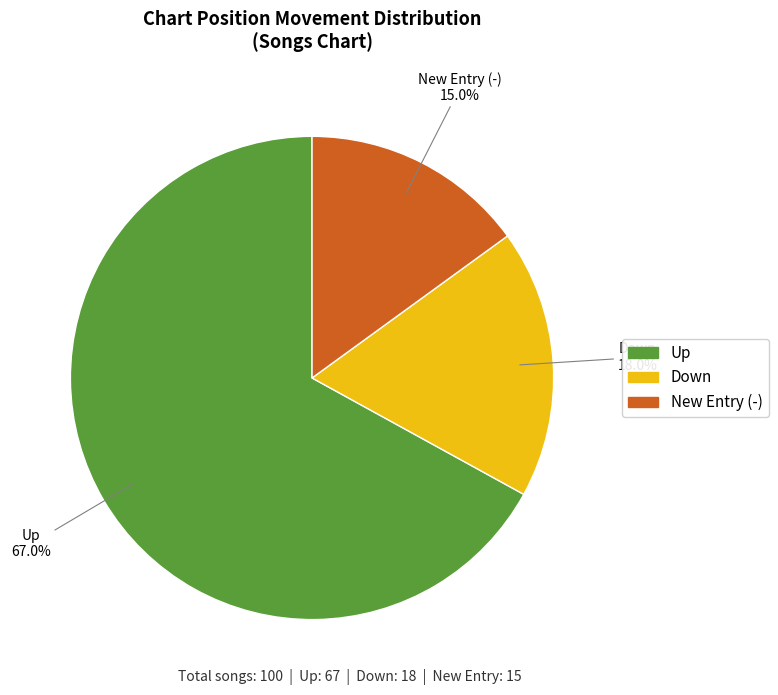

Is there any slice that represents more than half of the pie?

Yes